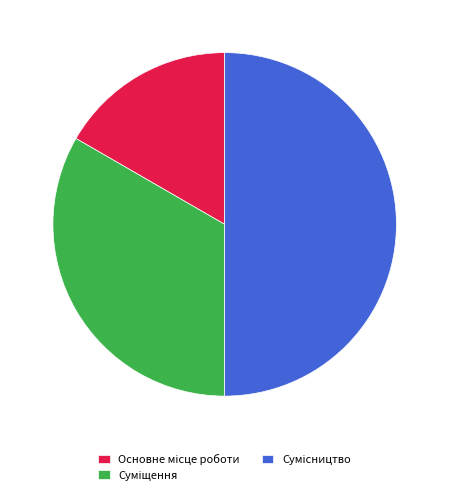

What percentage is the Сумісництво slice, to the nearest percent?

50%